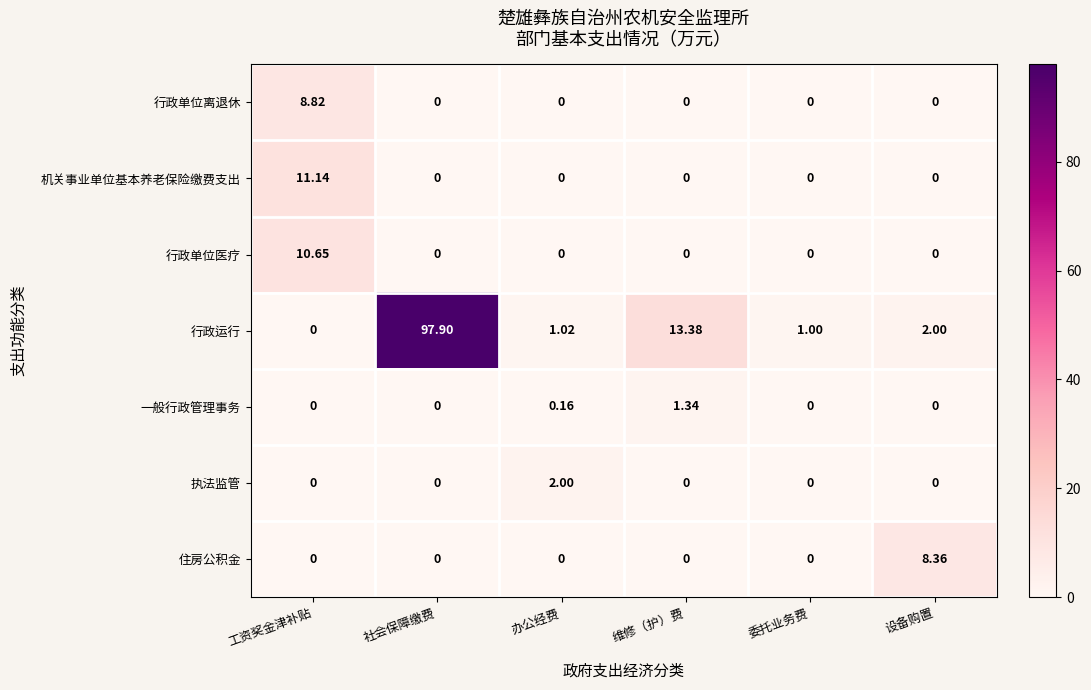

List the series in order of their peak value, lowest first.

一般行政管理事务, 执法监管, 住房公积金, 行政单位离退休, 行政单位医疗, 机关事业单位基本养老保险缴费支出, 行政运行